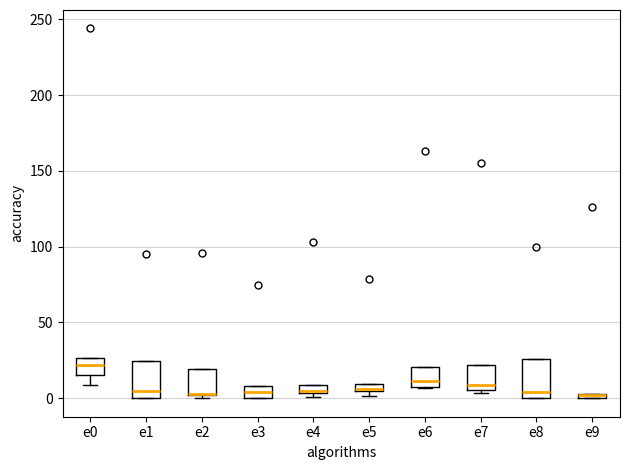

Where is the upper edge of the box for e1 on the y-axis? The values are not printed on the chart, so give them approximately, as read against the axis.

25